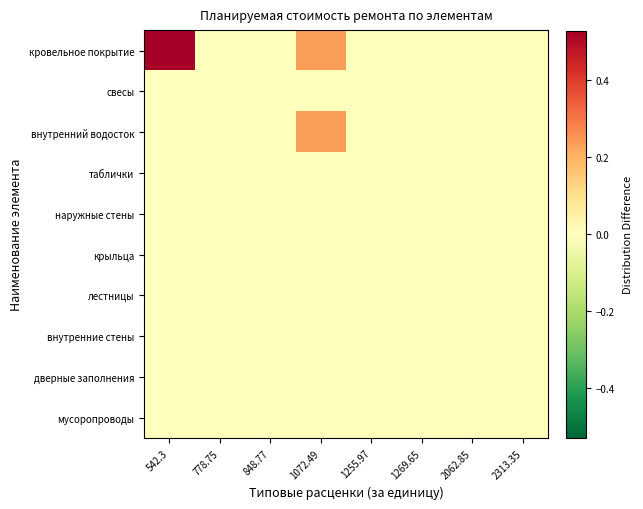

Reading left to right, extract all data points from this chart.

кровельное покрытие: 542.3=0.5	778.75=0.0	848.77=0.0	1072.49=0.2	1255.97=0.0	1269.65=0.0	2062.85=0.0	2313.35=0.0
свесы: 542.3=0.0	778.75=0.0	848.77=0.0	1072.49=0.0	1255.97=0.0	1269.65=0.0	2062.85=0.0	2313.35=0.0
внутренний водосток: 542.3=0.0	778.75=0.0	848.77=0.0	1072.49=0.2	1255.97=0.0	1269.65=0.0	2062.85=0.0	2313.35=0.0
таблички: 542.3=0.0	778.75=0.0	848.77=0.0	1072.49=0.0	1255.97=0.0	1269.65=0.0	2062.85=0.0	2313.35=0.0
наружные стены: 542.3=0.0	778.75=0.0	848.77=0.0	1072.49=0.0	1255.97=0.0	1269.65=0.0	2062.85=0.0	2313.35=0.0
крыльца: 542.3=0.0	778.75=0.0	848.77=0.0	1072.49=0.0	1255.97=0.0	1269.65=0.0	2062.85=0.0	2313.35=0.0
лестницы: 542.3=0.0	778.75=0.0	848.77=0.0	1072.49=0.0	1255.97=0.0	1269.65=0.0	2062.85=0.0	2313.35=0.0
внутренние стены: 542.3=0.0	778.75=0.0	848.77=0.0	1072.49=0.0	1255.97=0.0	1269.65=0.0	2062.85=0.0	2313.35=0.0
дверные заполнения: 542.3=0.0	778.75=0.0	848.77=0.0	1072.49=0.0	1255.97=0.0	1269.65=0.0	2062.85=0.0	2313.35=0.0
мусоропроводы: 542.3=0.0	778.75=0.0	848.77=0.0	1072.49=0.0	1255.97=0.0	1269.65=0.0	2062.85=0.0	2313.35=0.0